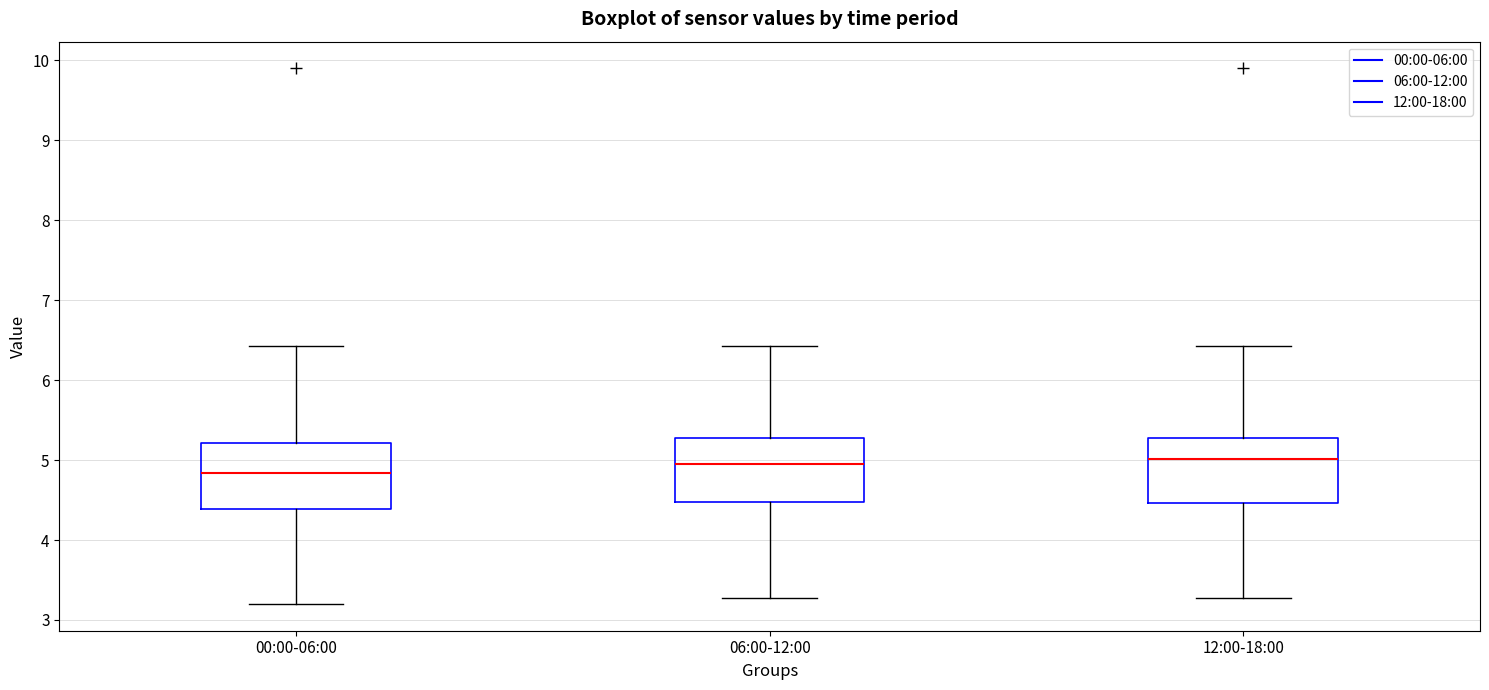

Reading left to right, transcribe this box plot: for each box, give where its median line is, the range the box spans, and where its two whiskers end, as read against the y-axis. The values are not printed on the chart, so give them approximately, as read against the axis.

00:00-06:00: median 4.8, box 4.4 to 5.2, whiskers 3.2 to 6.4
06:00-12:00: median 5.0, box 4.5 to 5.3, whiskers 3.3 to 6.4
12:00-18:00: median 5.0, box 4.5 to 5.3, whiskers 3.3 to 6.4